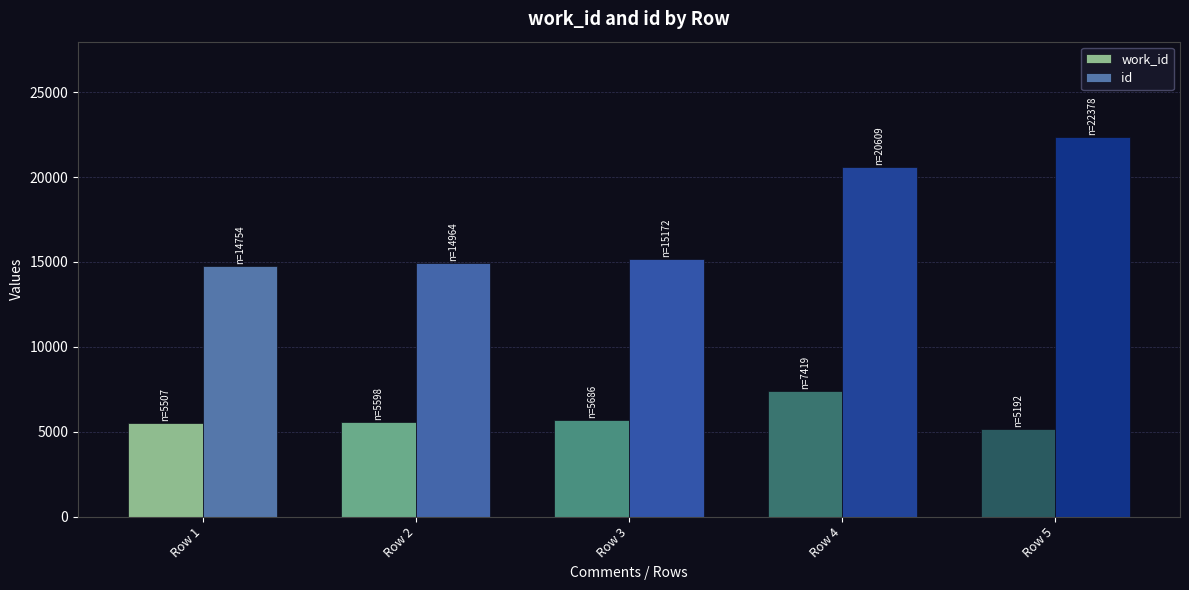

What is the maximum value for id?

22378